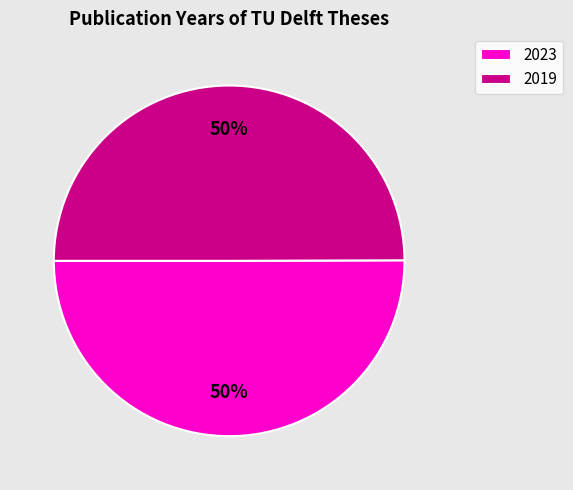

To the nearest percent, what is the average slice percentage?

50%